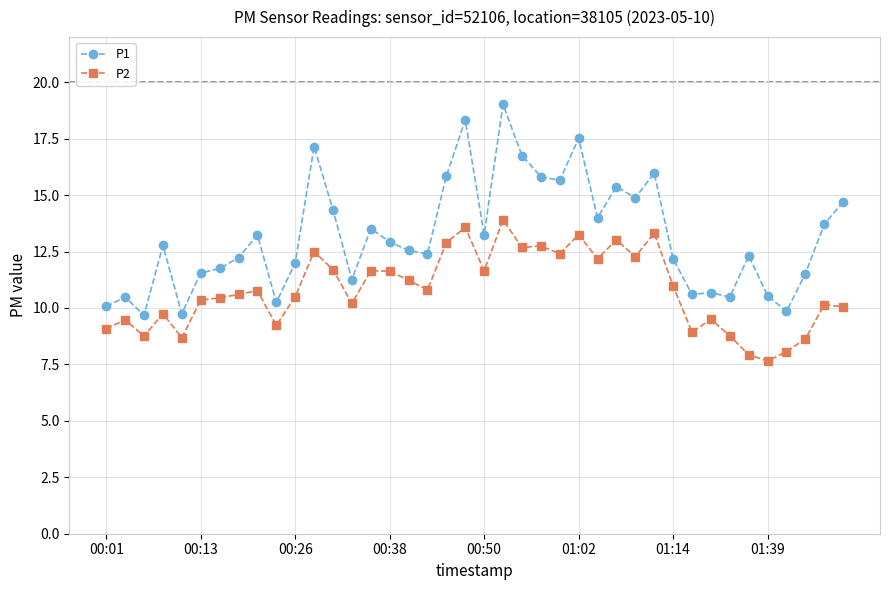

Which series has the largest range (max minus min)?

P1